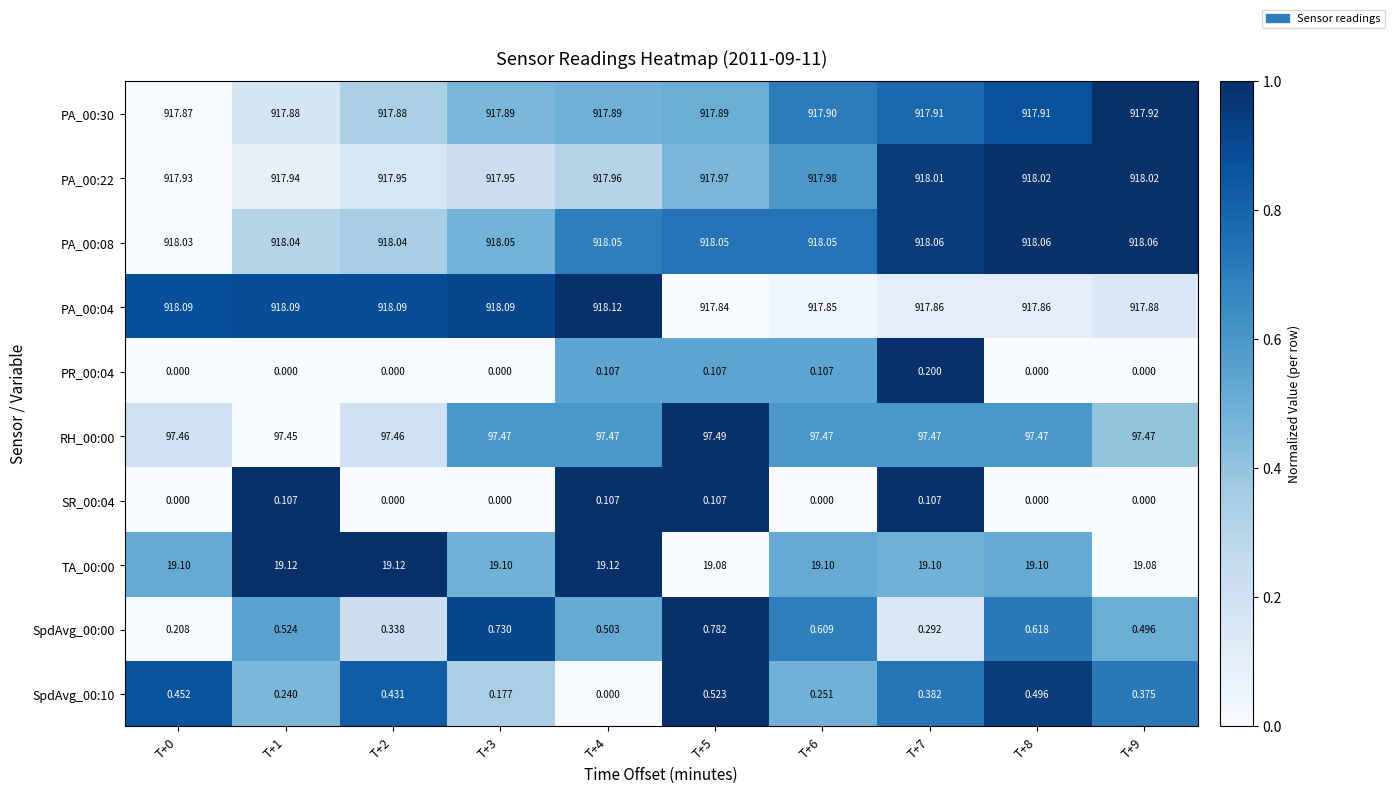

What is the greatest value displayed?

918.1